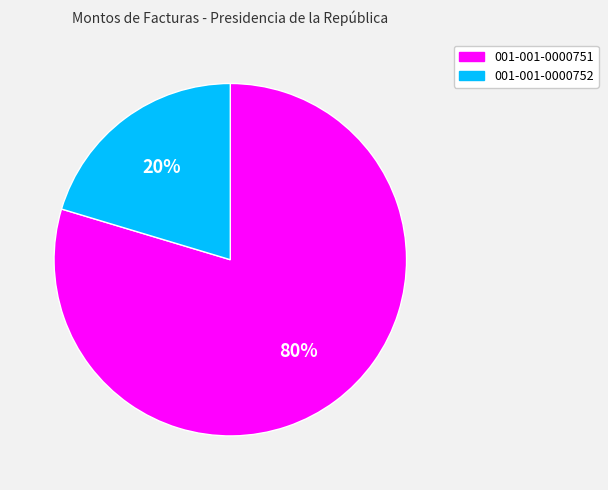

Which slice is the largest?

001-001-0000751